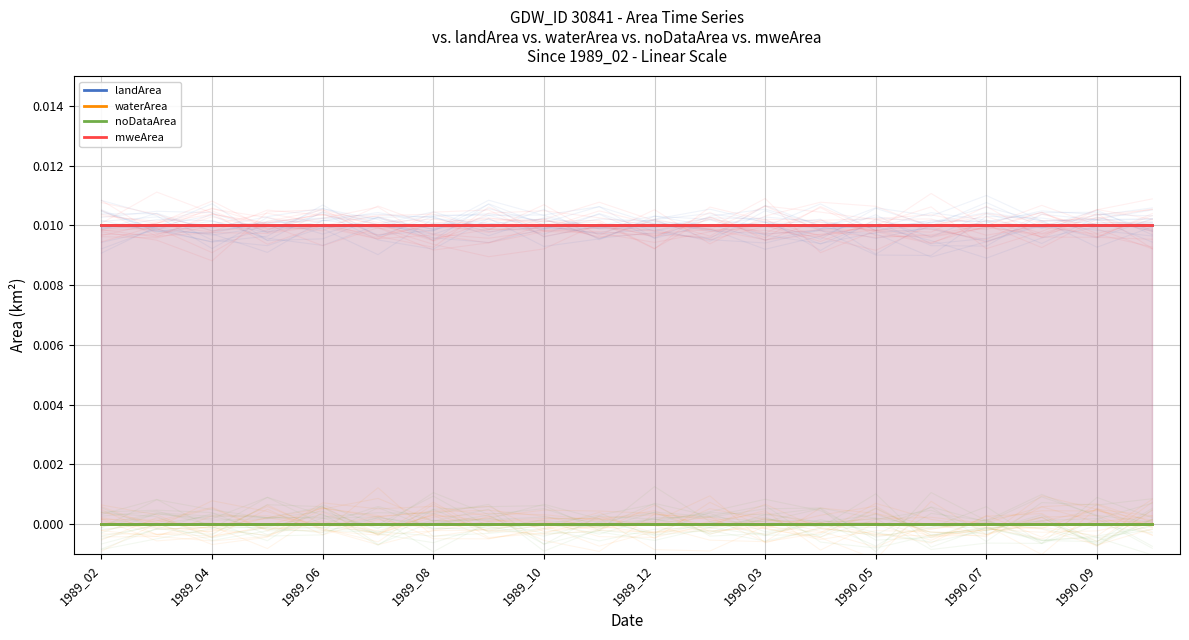

What are all the series names shown in the legend?

landArea, waterArea, noDataArea, mweArea